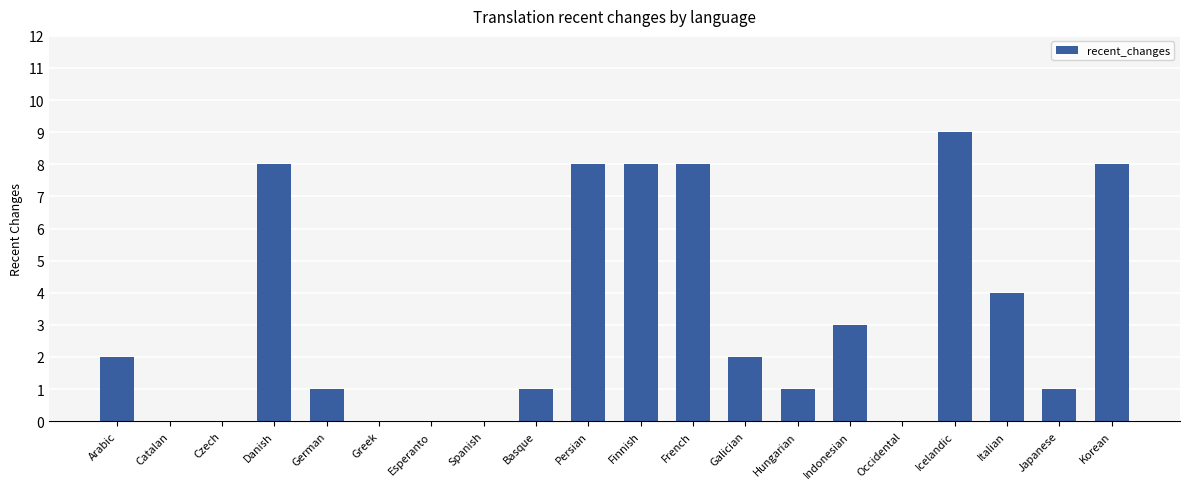

Between Japanese and Galician, which is larger?

Galician